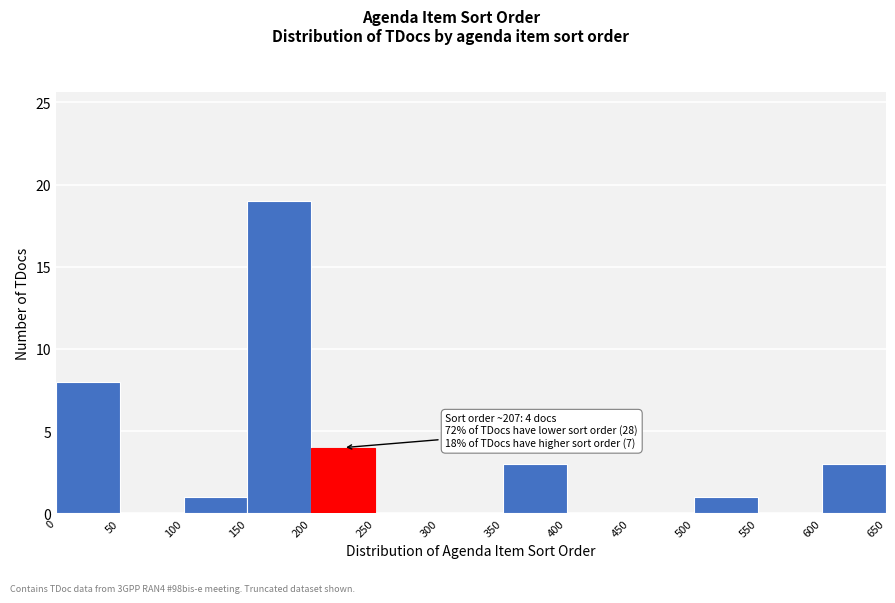

Which range on the x-axis has the tallest bar?

150 to 200